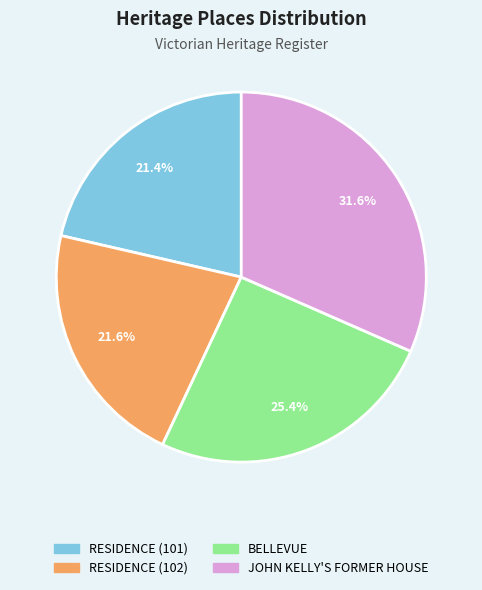

Is RESIDENCE (101) the majority of the pie?

No